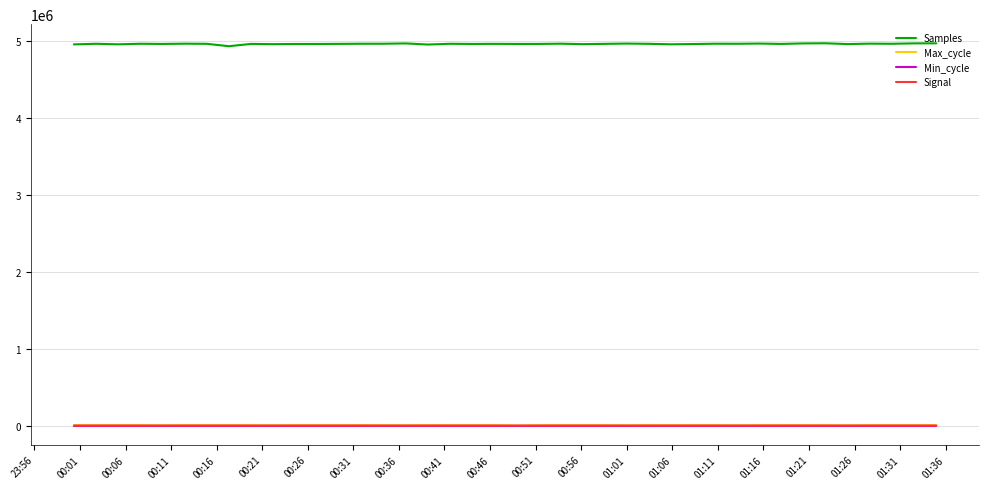

What is the maximum value shown in the chart?

4970560